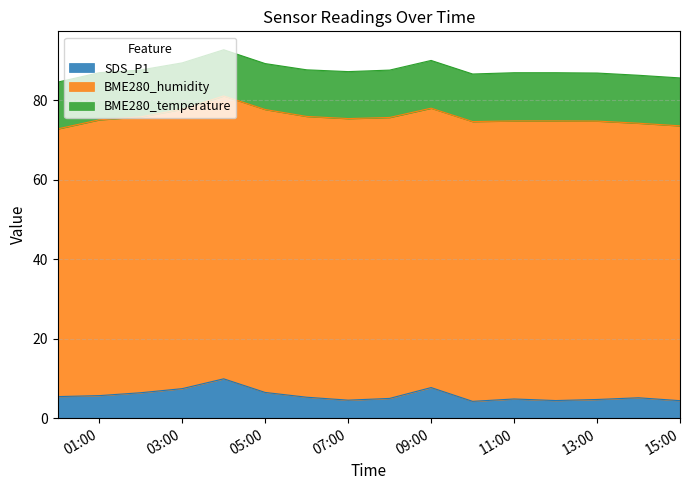

The value of SDS_P1 at 2021/11/01 06:00 is 5.3. True or false?

True